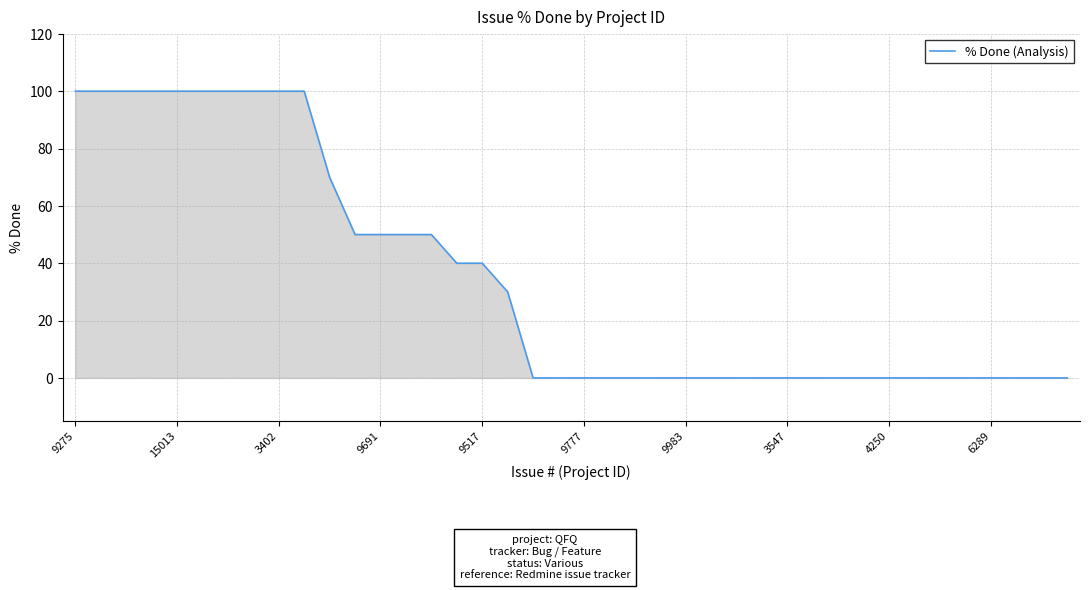

Does the chart have visible grid lines?

Yes